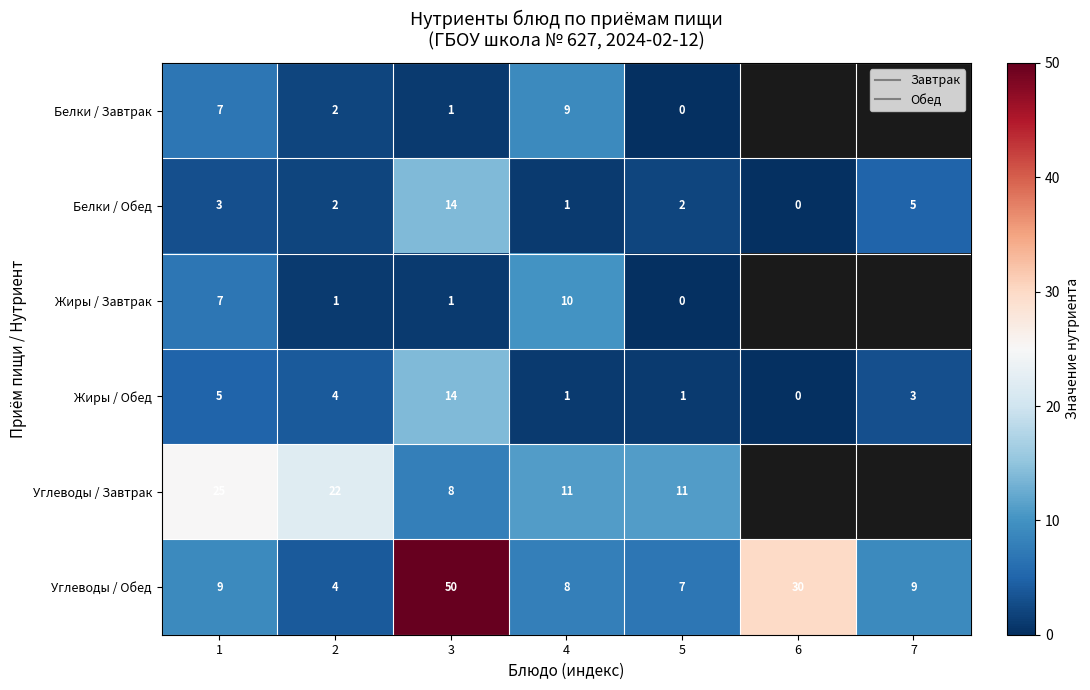

True or false: Углеводы / Завтрак has a value of 11.6 at 1.

False